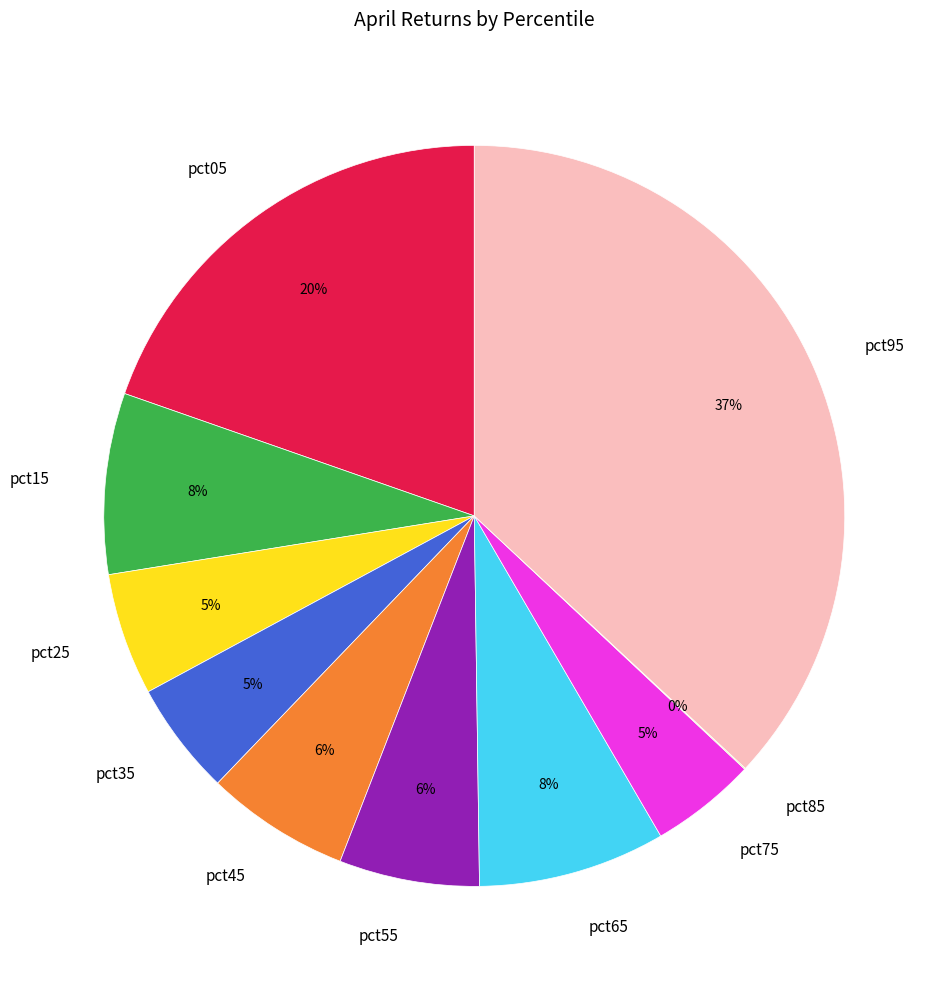

Which has a higher value, pct05 or pct95?

pct95